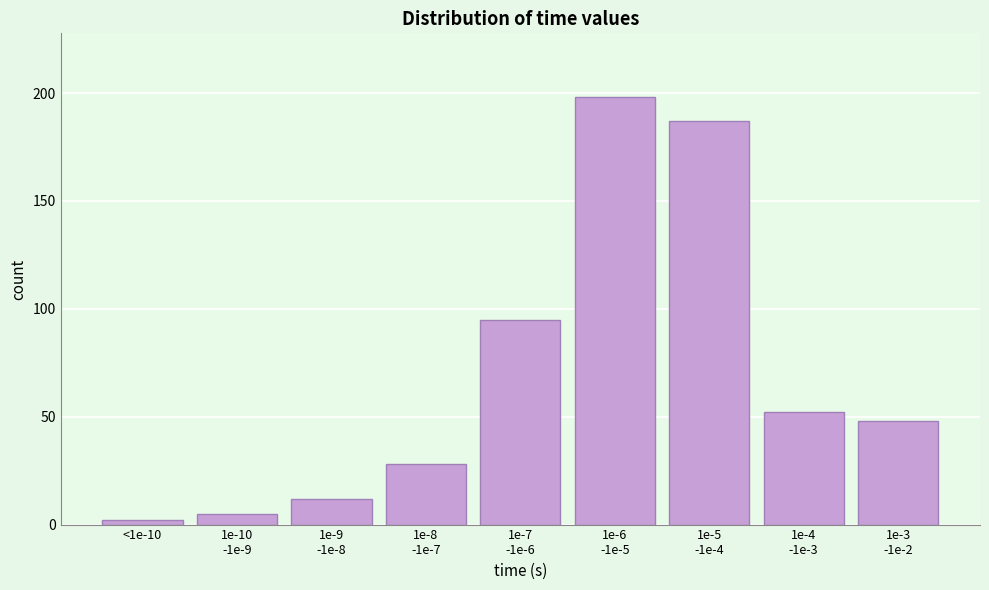

Reading left to right, extract all data points from this chart.

2	5	12	28	95	198	187	52	48